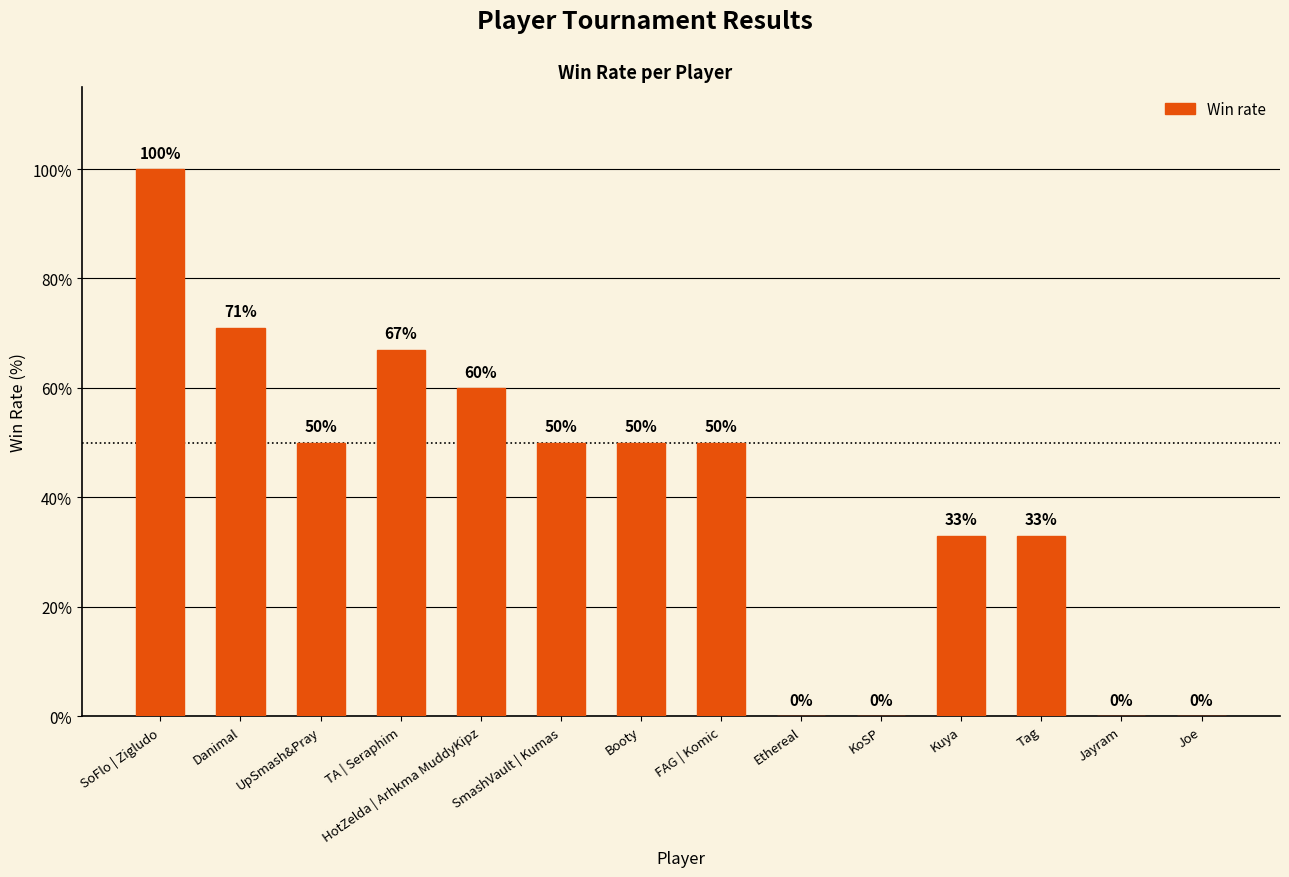

What is the difference between the values at Ethereal and SoFlo | Zigludo?

100